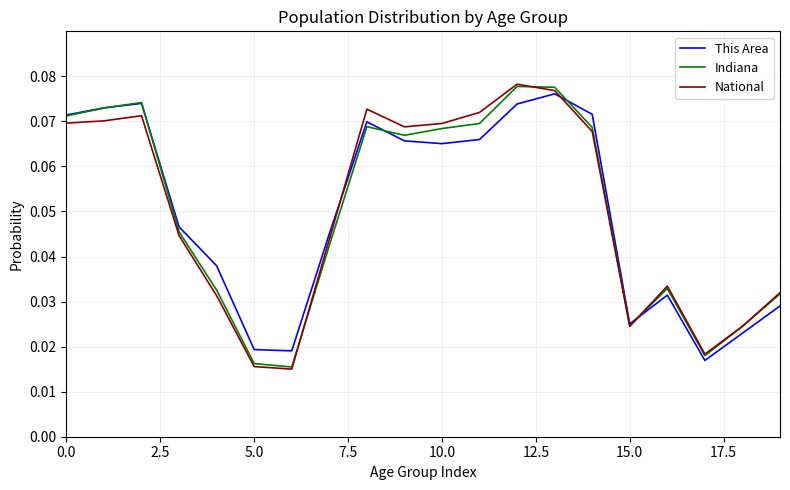

What is the difference between the maximum and minimum values in the Indiana series?

0.1